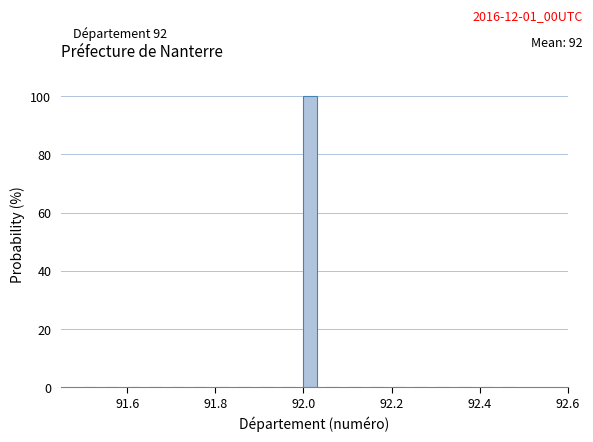

Read against the x-axis, roughly where is the centre of the tallest bar?

92.02